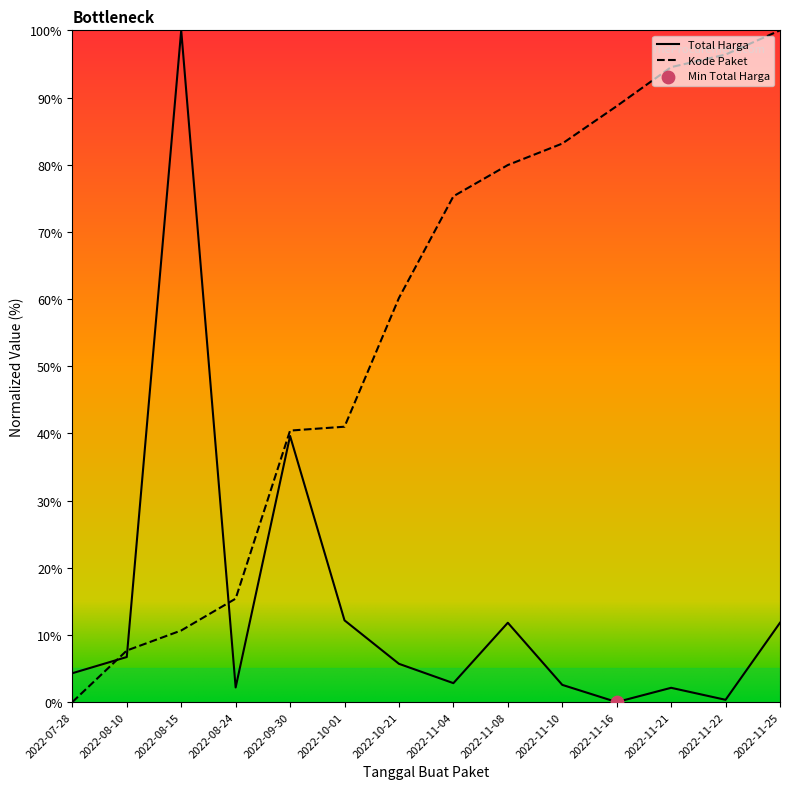

True or false: Kode Paket has a value of 17.0 at 2022-08-15.

False